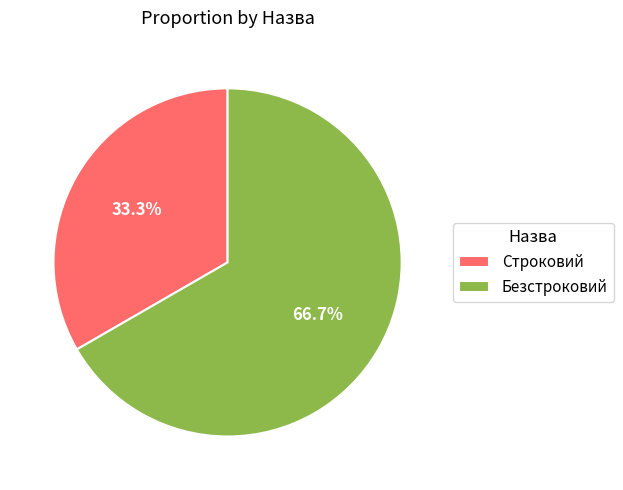

Count the number of slices in the pie.

2